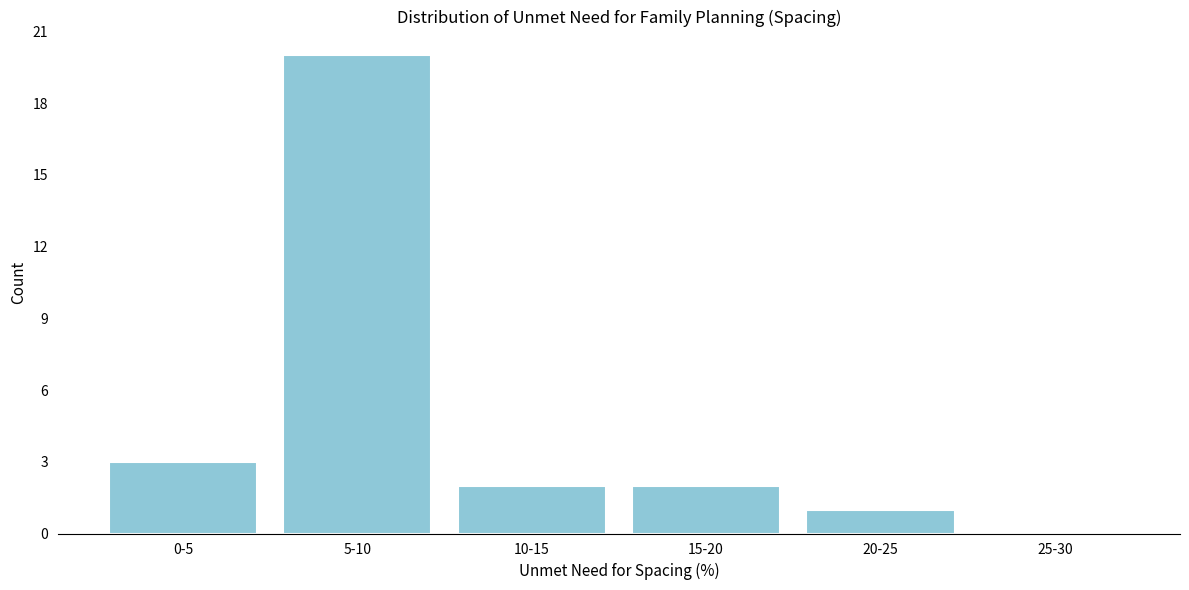

Reading left to right, extract all data points from this chart.

0-5=3	5-10=20	10-15=2	15-20=2	20-25=1	25-30=0